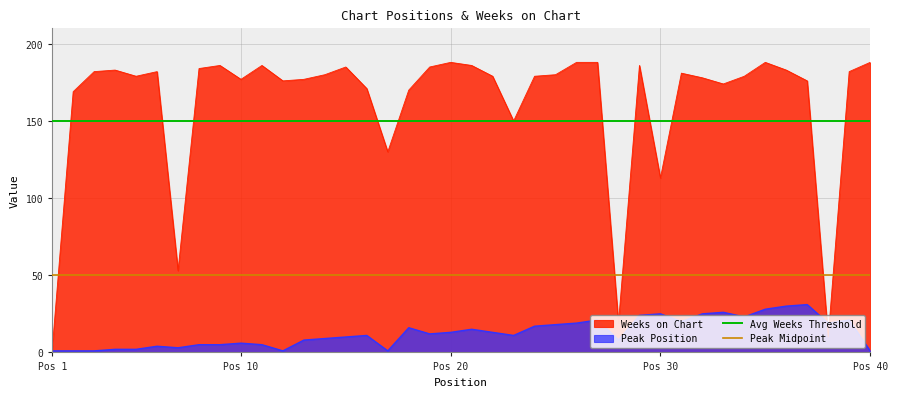

What value does the Avg Weeks Threshold series have at Pos 1?

150